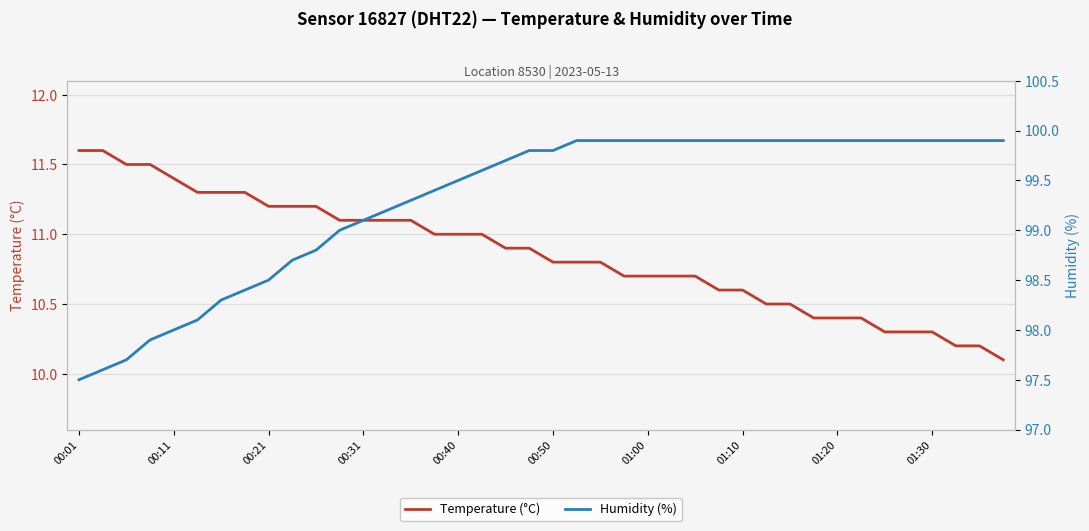

True or false: Humidity (%) and Temperature (°C) intersect in this chart.

False